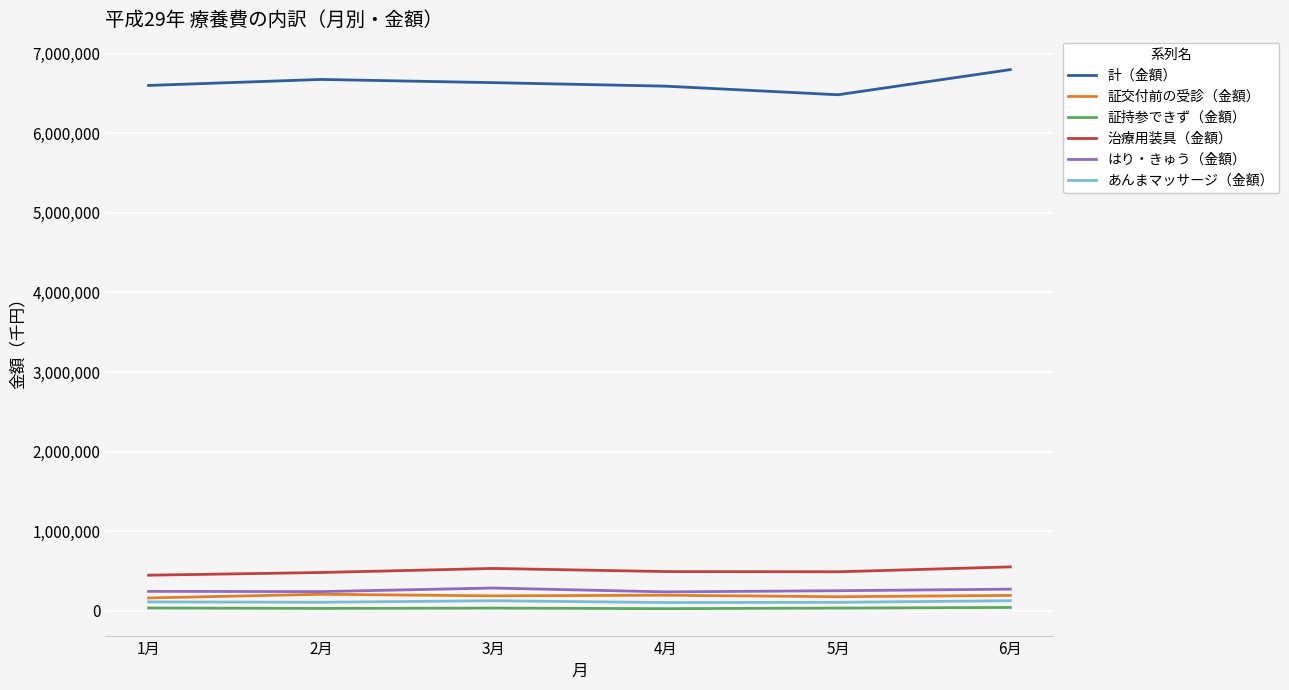

What is the total value across all series at 4月?

7642711.0